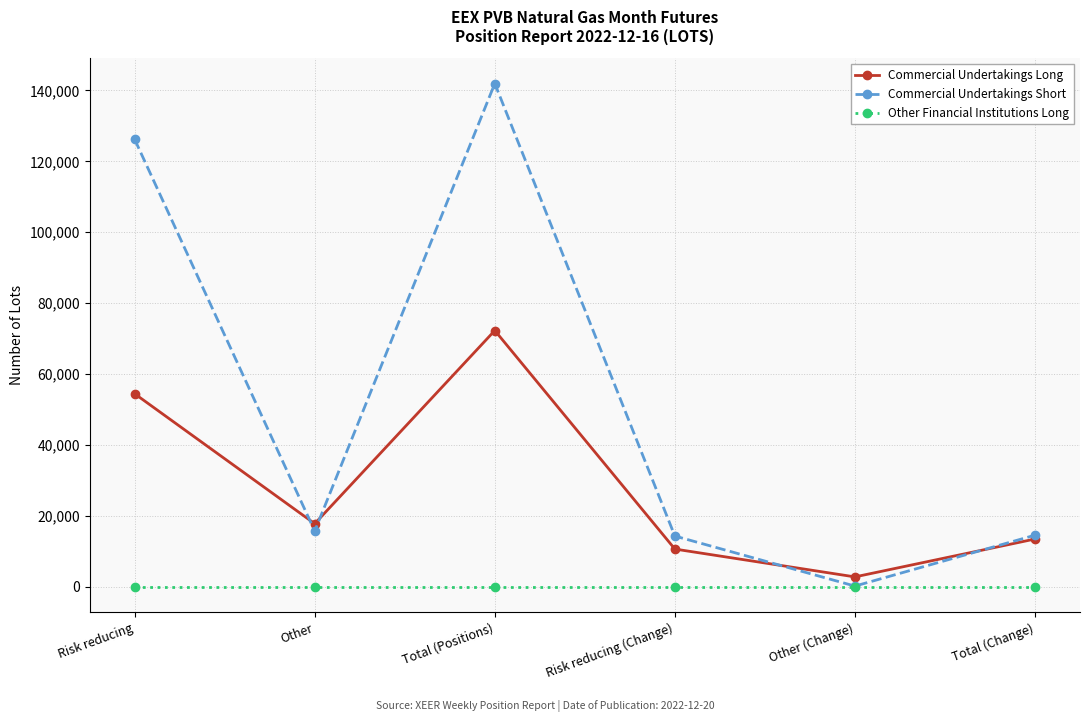

True or false: Commercial Undertakings Long has a value of 13510 at Total (Change).

True